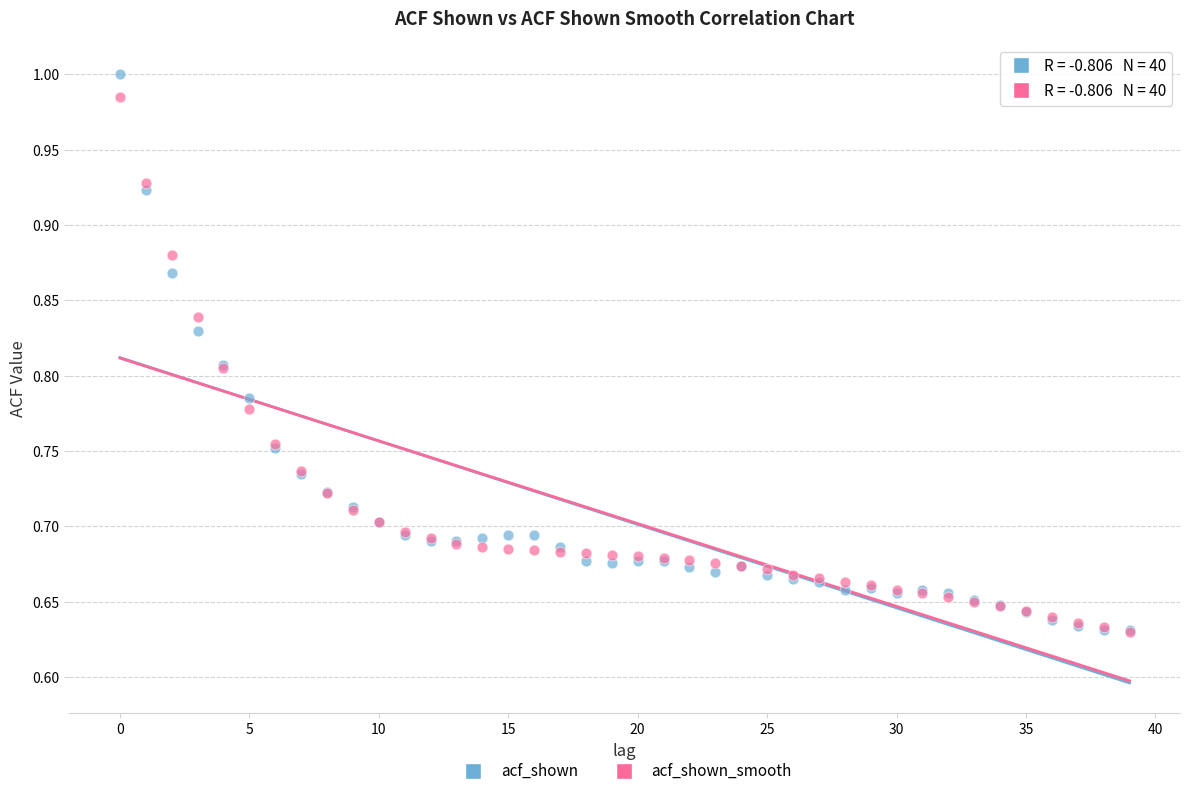

What are all the series names shown in the legend?

acf_shown, acf_shown_smooth